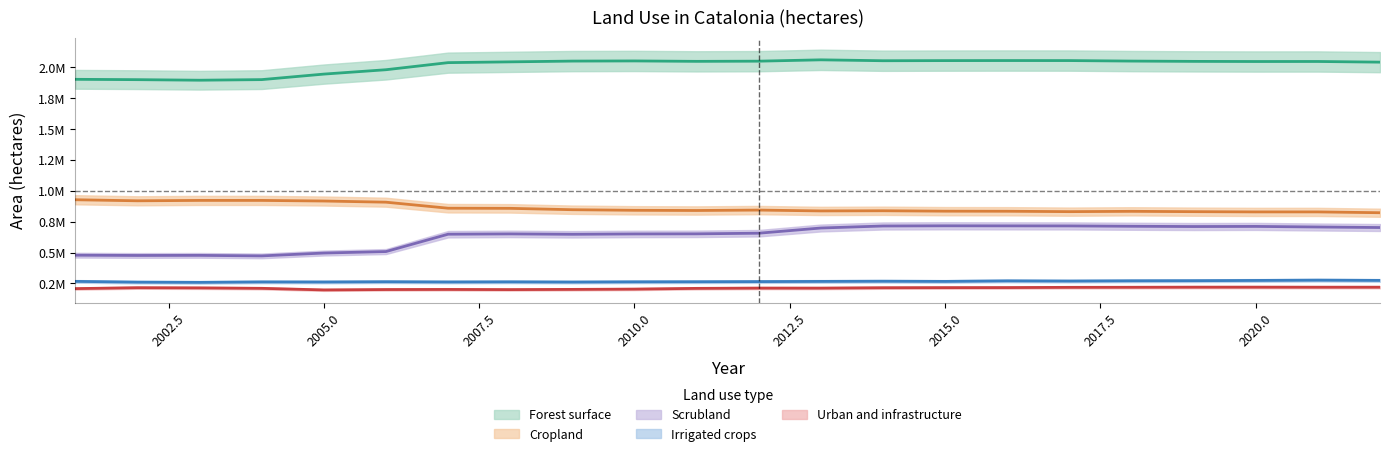

Does the chart display data point markers on the line(s)?

No